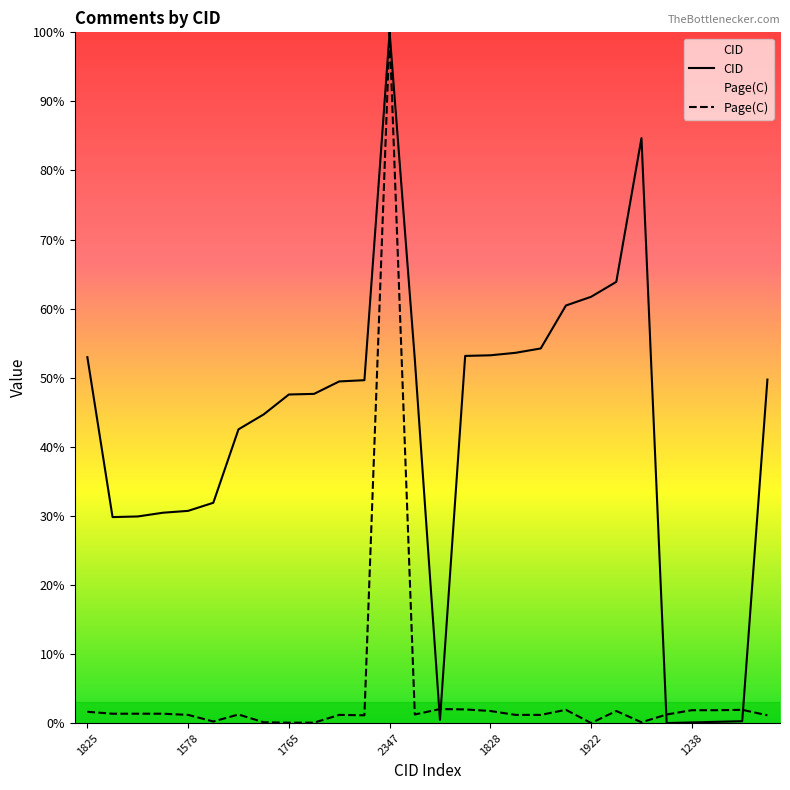

Rank the categories by Page(C) value from highest to lowest.

2347, 1242, 1827, 1908, 1240, 1238, 1239, 1828, 1946, 1825, 1568, 1569, 1575, 1709, 1822, 1237, 1578, 1786, 1832, 1839, 1788, 1789, 1591, 1733, 2177, 1765, 1766, 1922